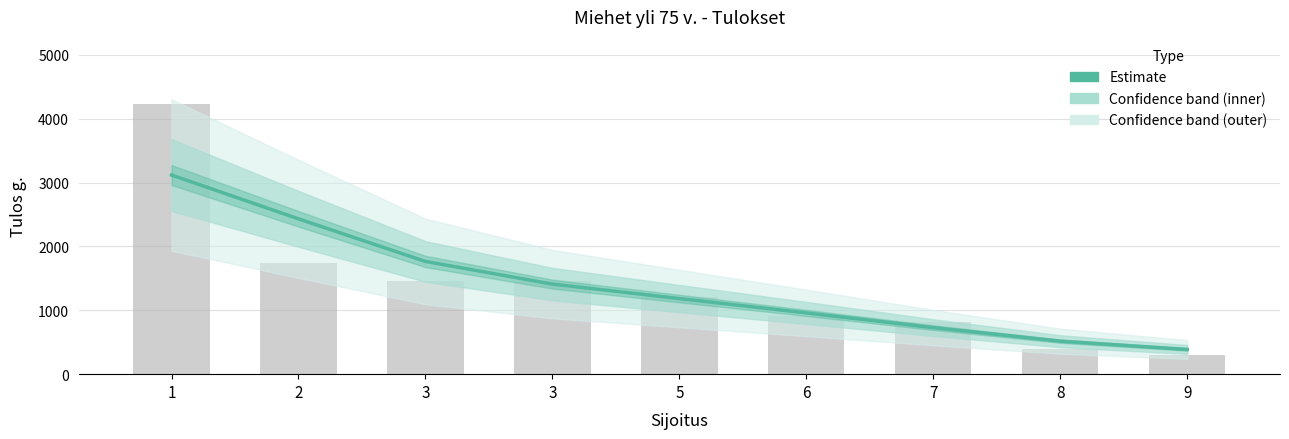

What value does the data have at 3?

1410.3